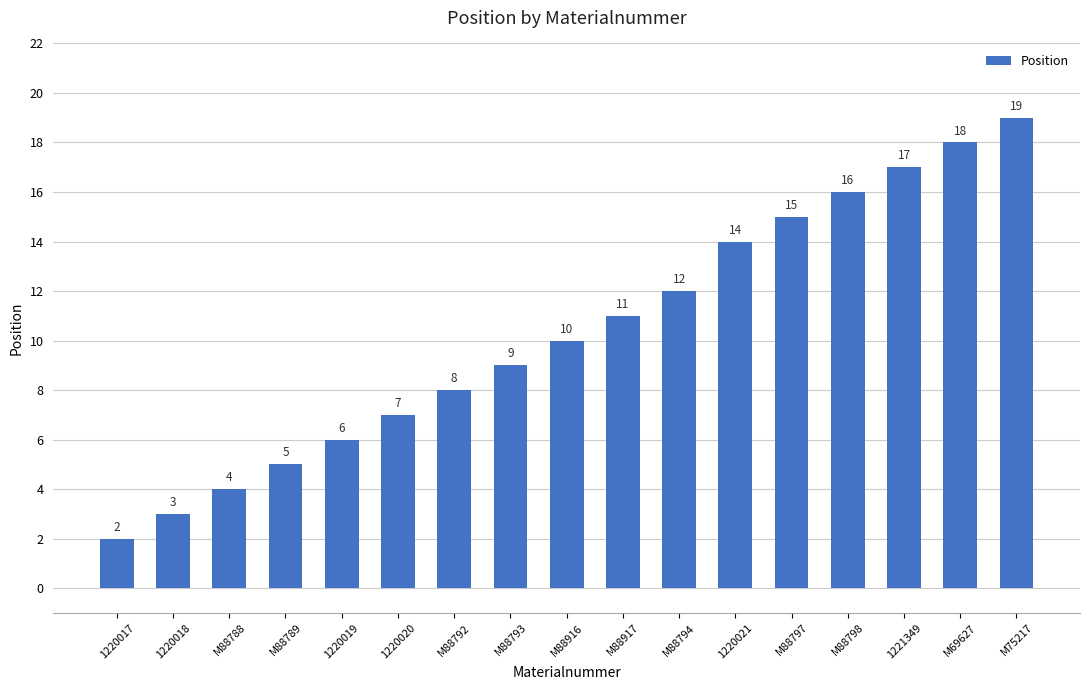

What is the difference between the maximum and minimum values?

17